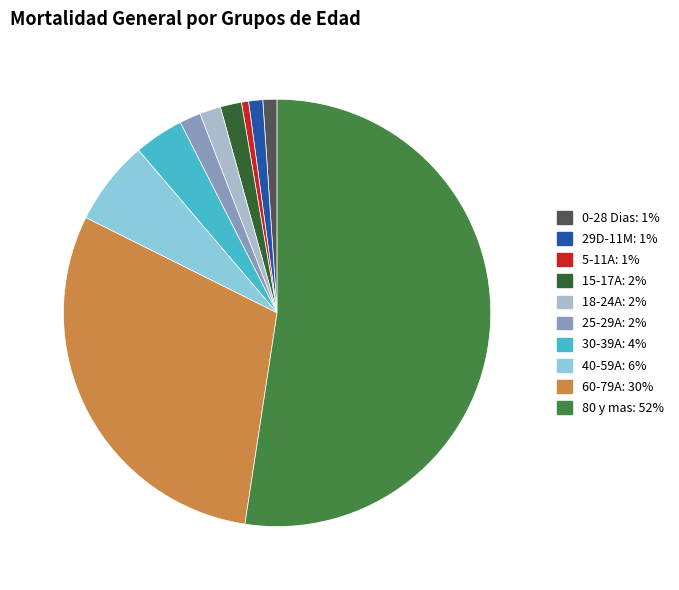

Is there any slice that represents more than half of the pie?

Yes